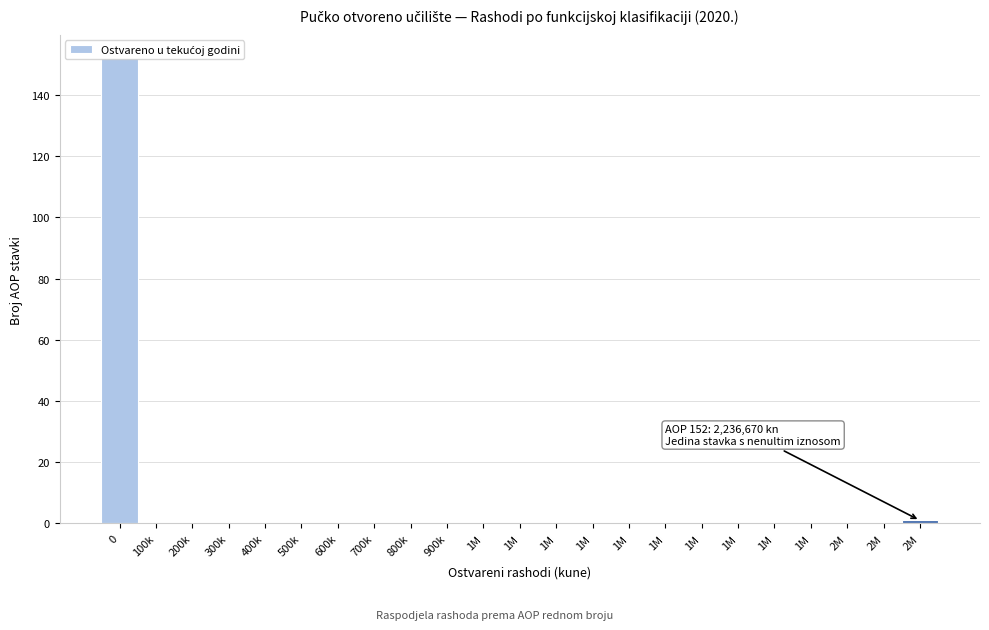

Are the bars horizontal?

No